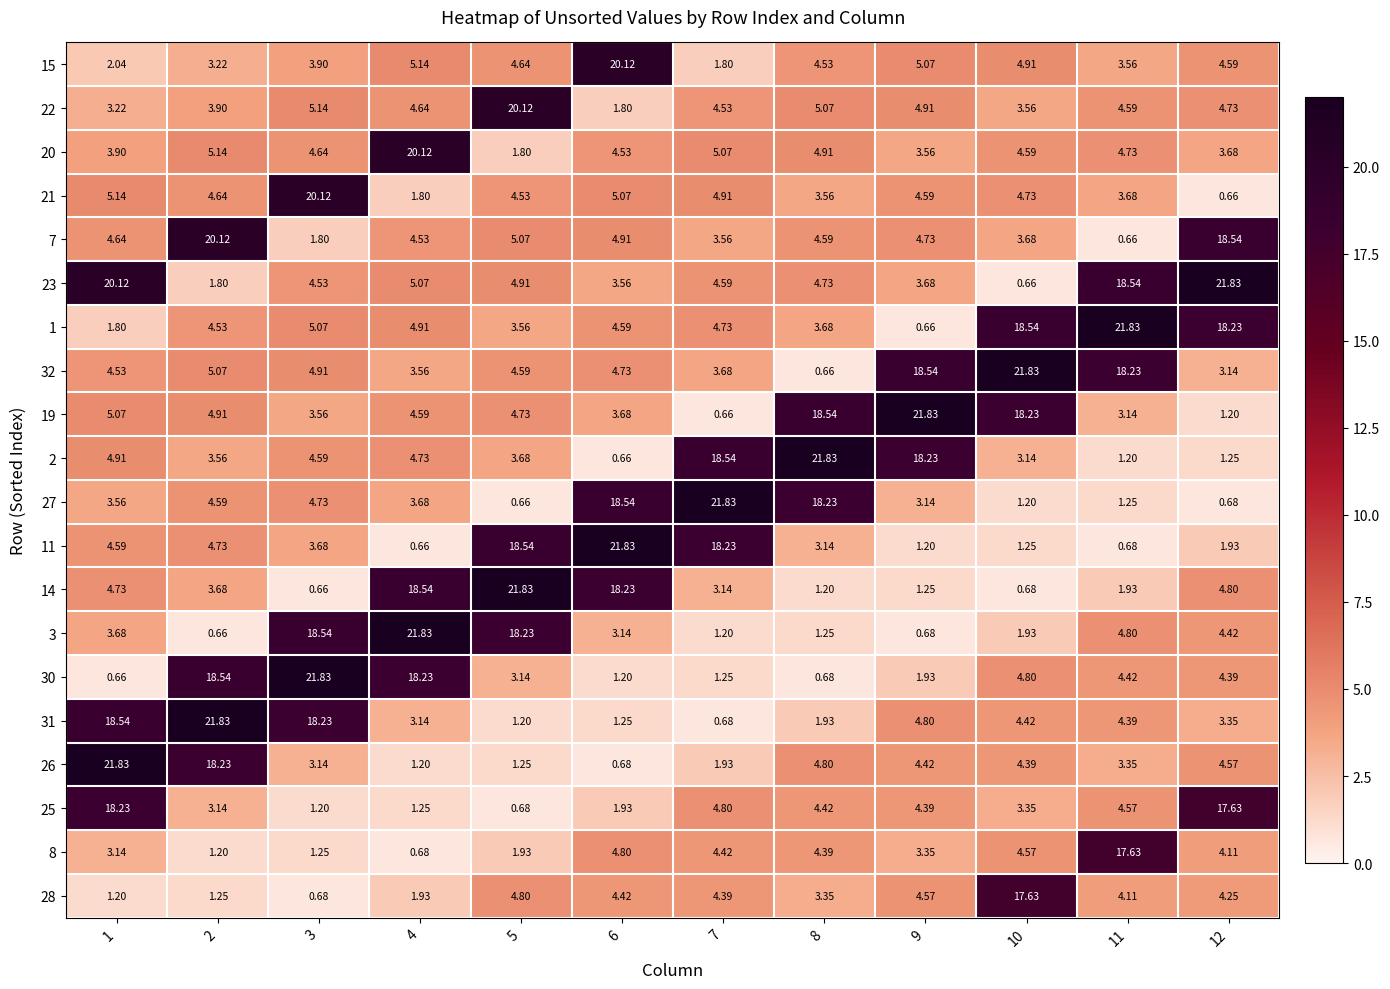

What is the maximum value shown in the chart?

21.8